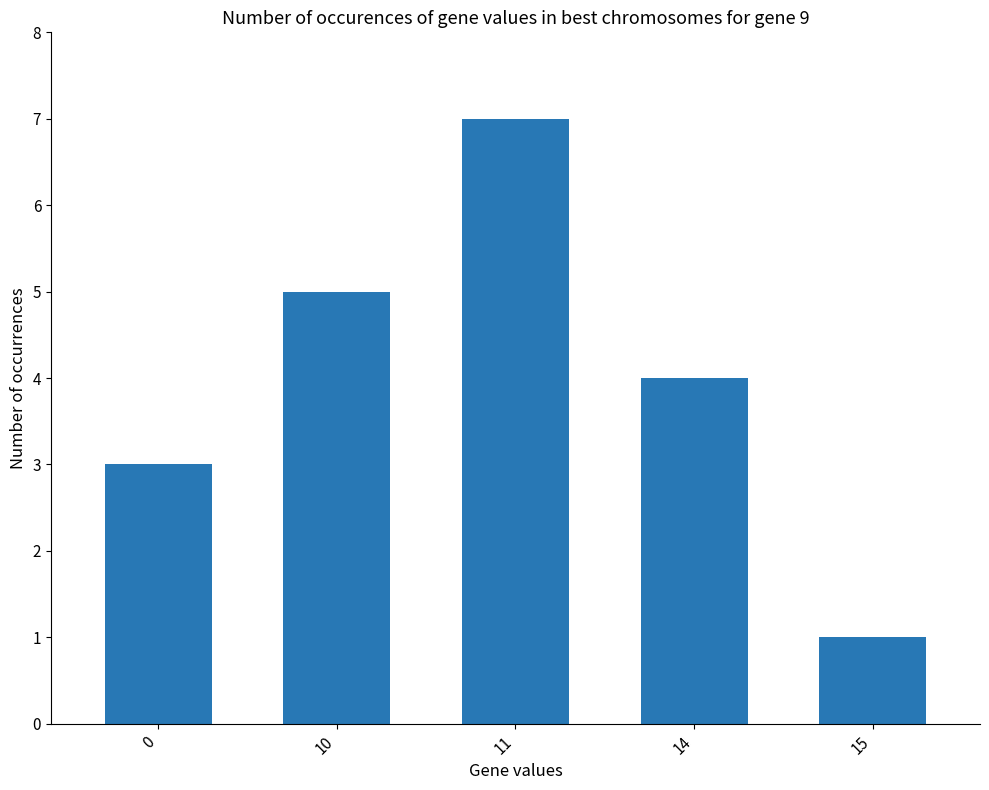

What is the change in value from 14 to 15?

-3